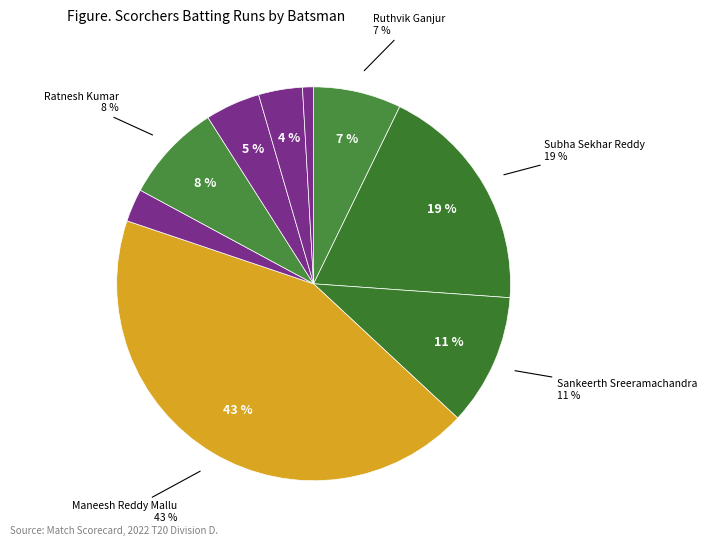

How much of the chart is everything except Maneesh Reddy Mallu?

56.8%